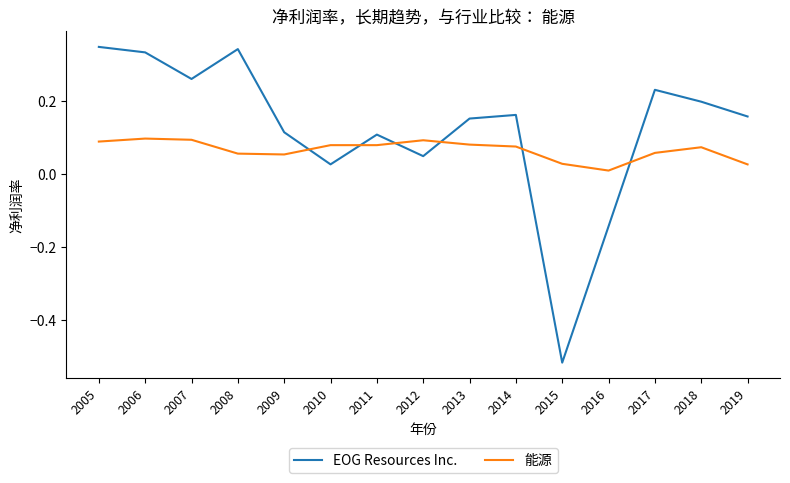

The value of 能源 at 2014 is 0.1. True or false?

True